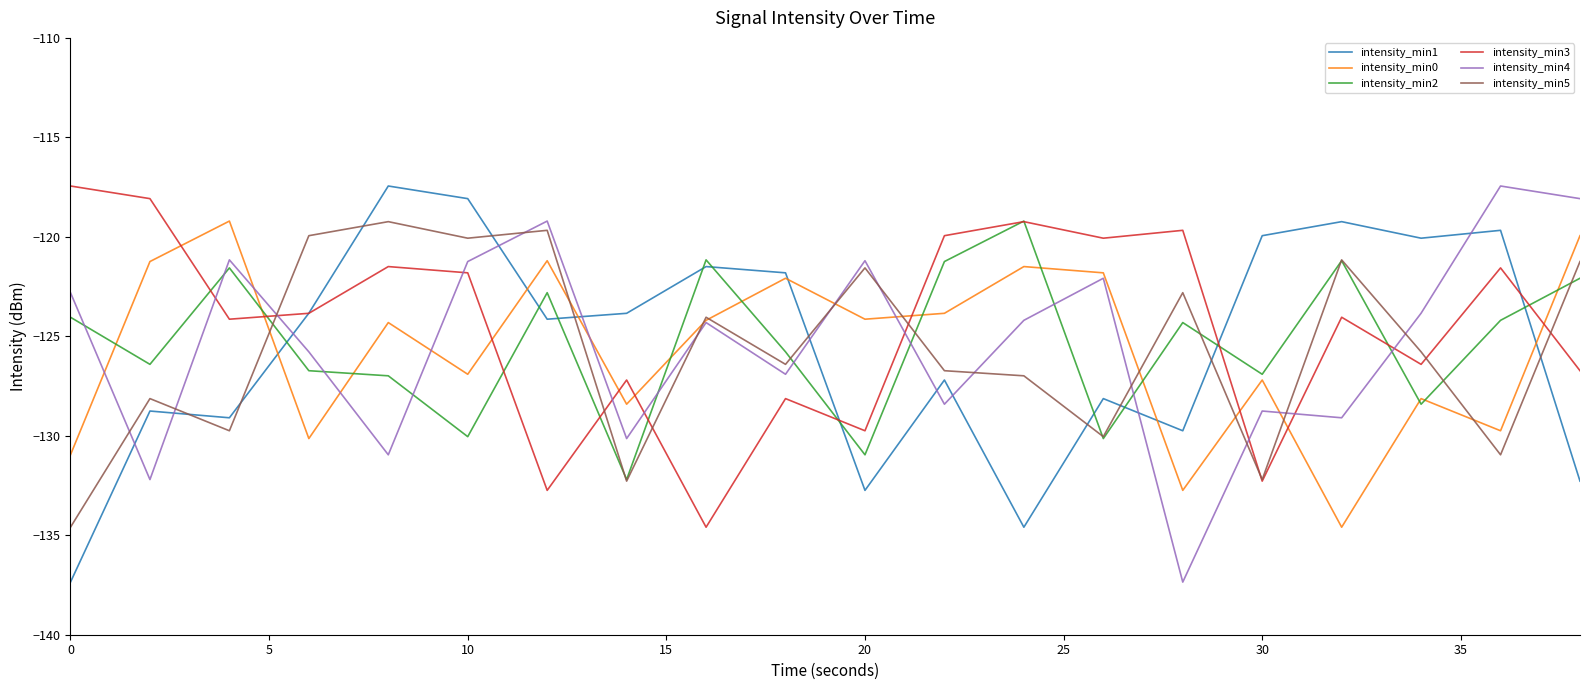

Which series ends up on top after the final intersection of intensity_min0 and intensity_min3?

intensity_min0